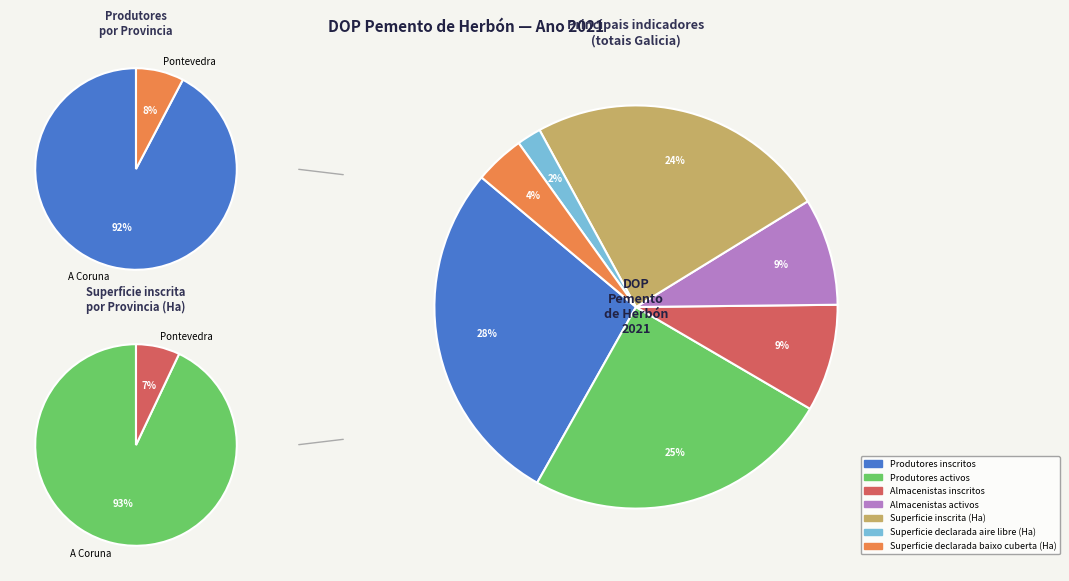

Do Produtores activos and Superficie declarada baixo cuberta (Ha) together represent more than half of the pie?

No